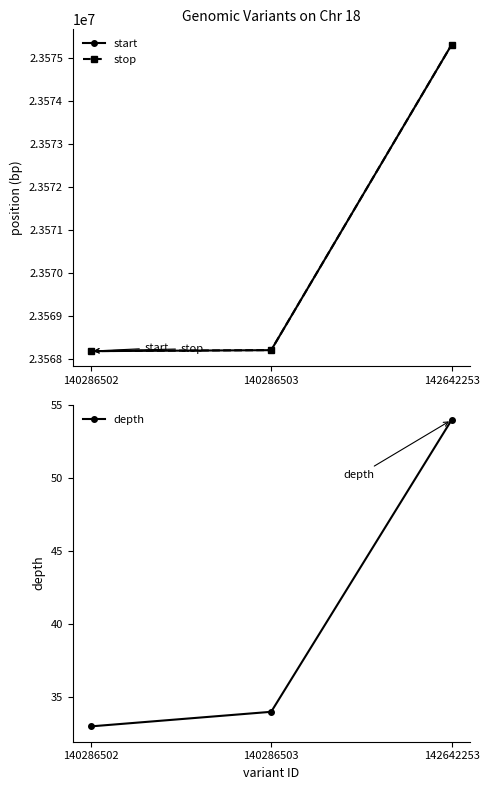

What is the sum of all start values?

70711711